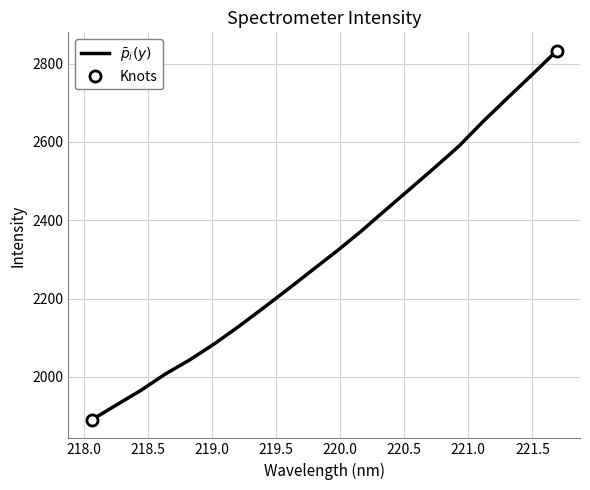

Rank the categories by value from lowest to highest.

218.0596, 218.2508, 218.442, 218.6332, 218.8244, 219.0156, 219.2067, 219.3979, 219.589, 219.7801, 219.9712, 220.1623, 220.3533, 220.5444, 220.7354, 220.9264, 221.1174, 221.3083, 221.4993, 221.6902